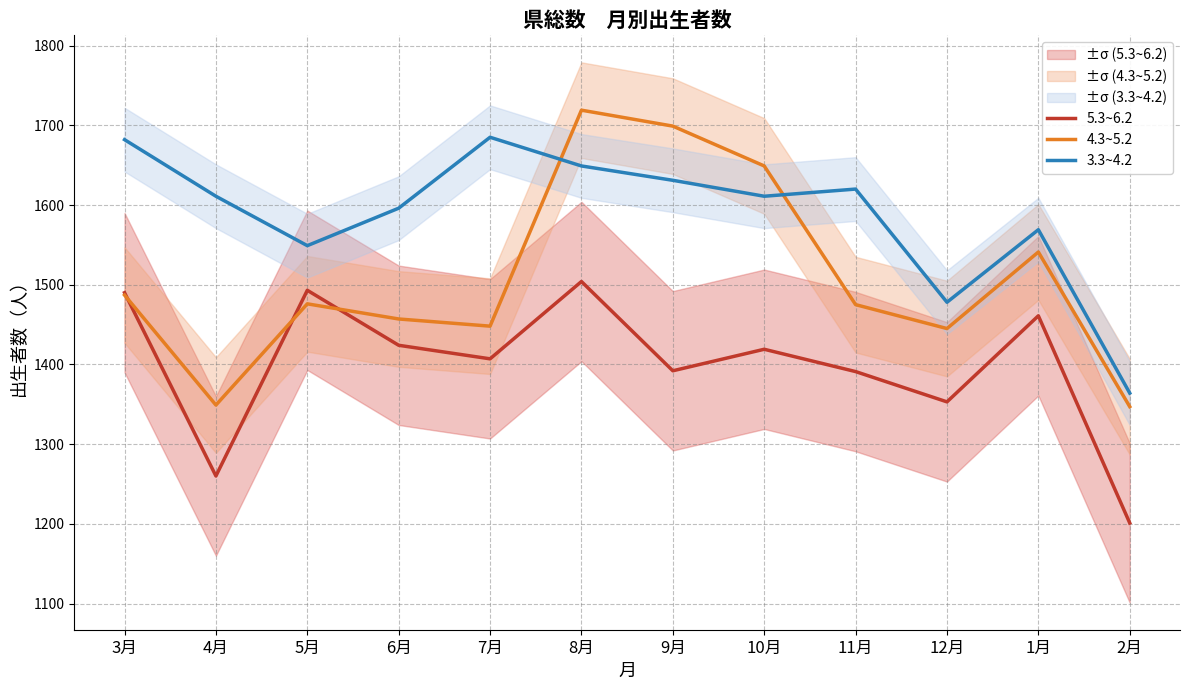

What value does the 5.3~6.2 series have at 3月, to the nearest 10?

1490